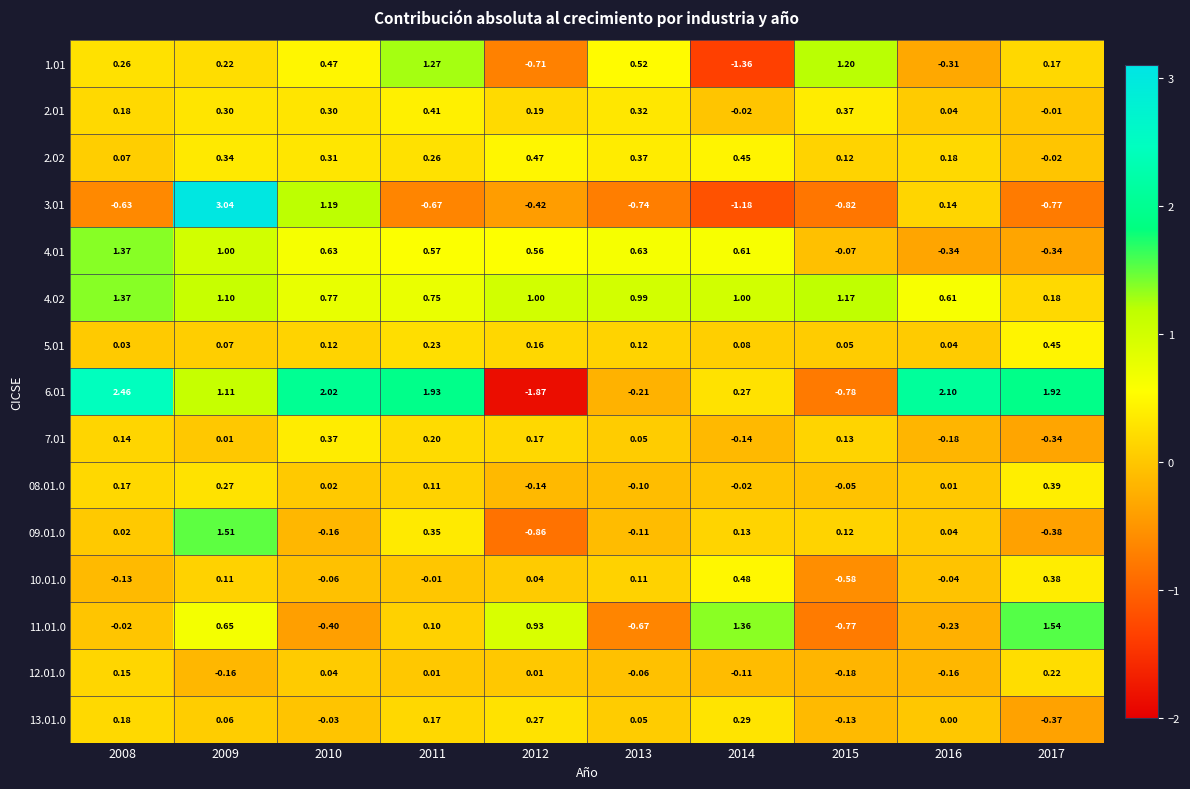

What is the spread (max minus min) of values at 2013?

1.7